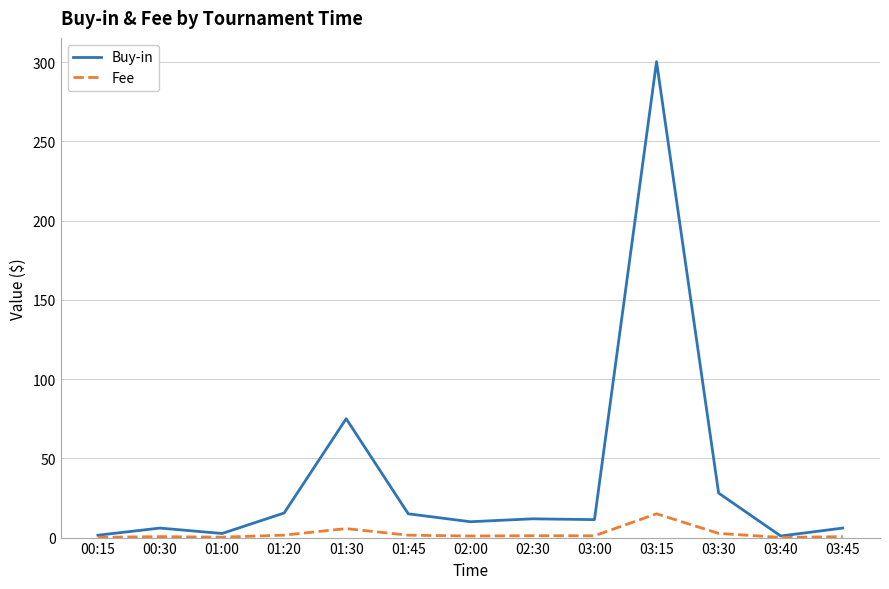

What is the sum of all Buy-in values?

484.1